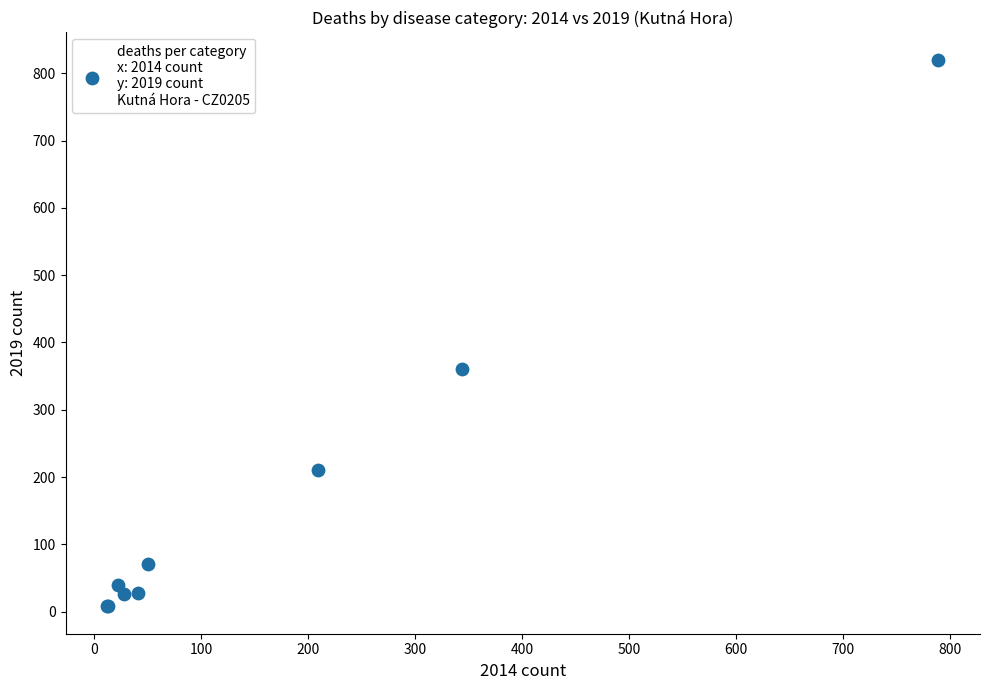

What Y value in the scatter plot is closest to 414?

360